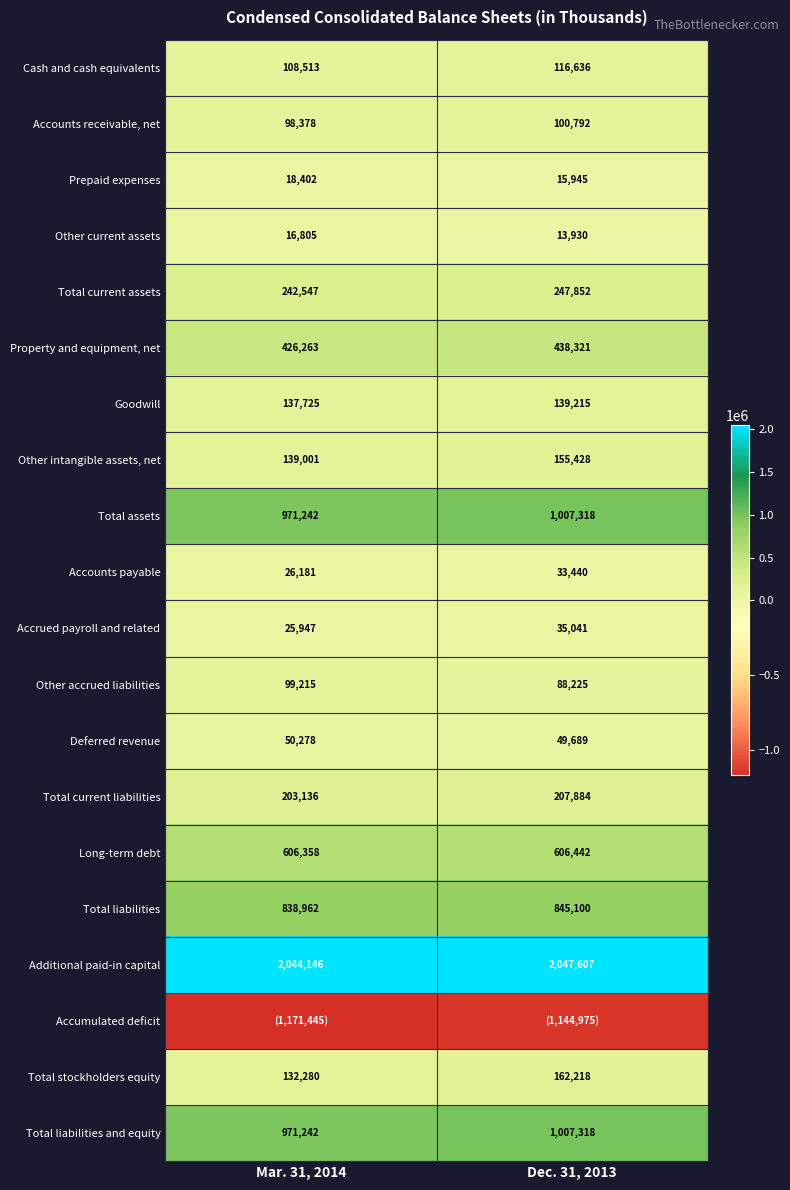

List the labels in order of Prepaid expenses value, smallest first.

Dec. 31, 2013, Mar. 31, 2014